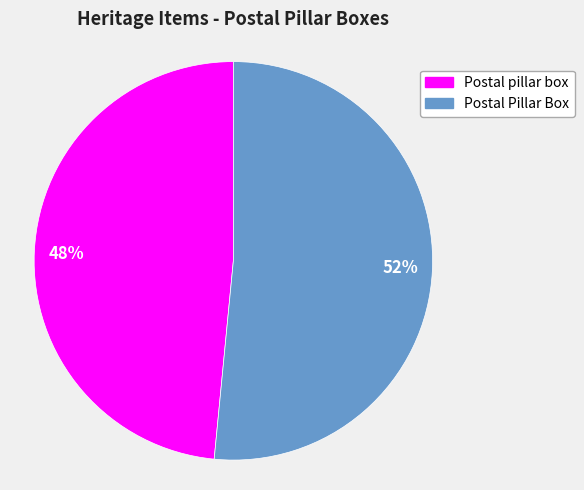

Which category has the smallest portion of the pie?

Postal pillar box